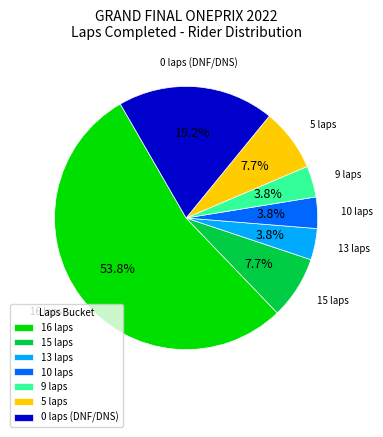

Which category has the biggest portion of the pie?

16 laps